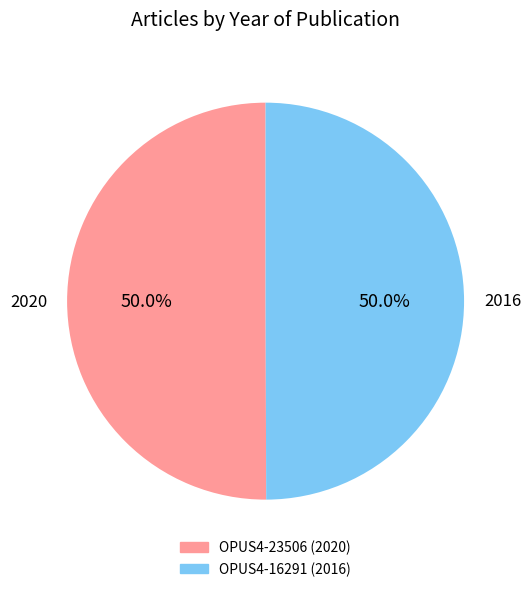

To the nearest percent, what percentage of the pie is 2020?

50%